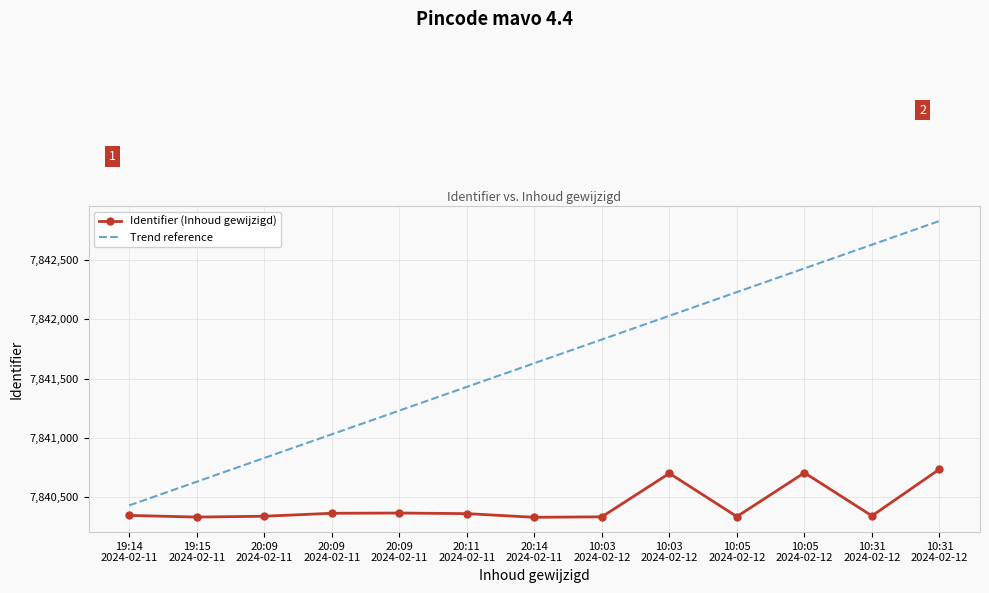

At which category is the sum across all series the highest?

10:31
2024-02-12